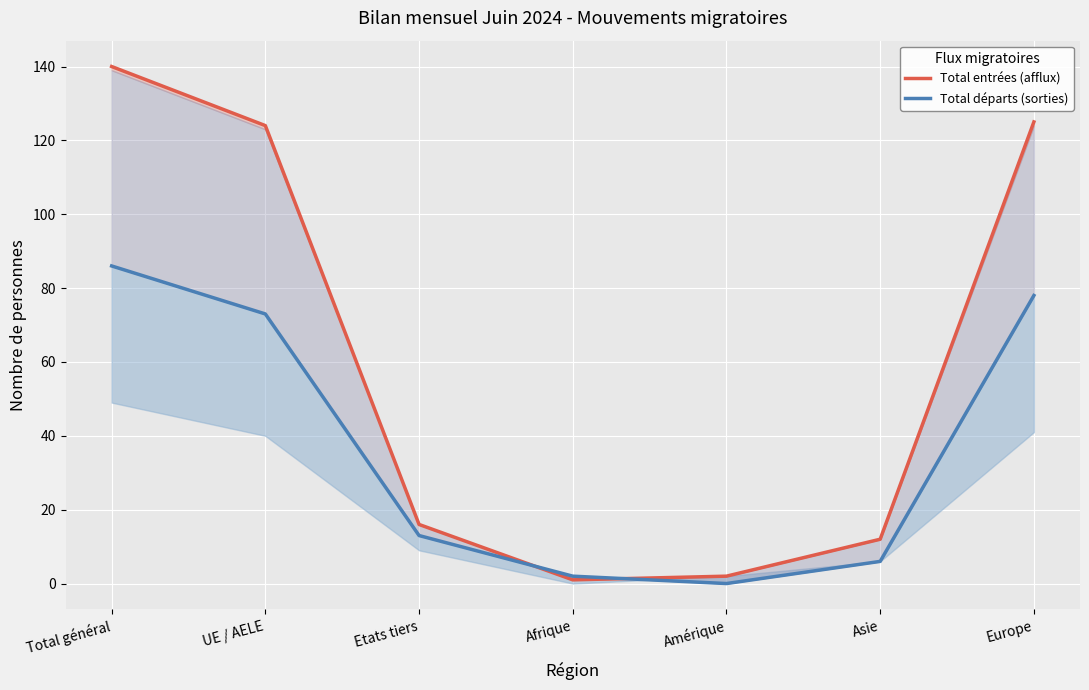

What is the label of the 3rd point from the right?

Amérique